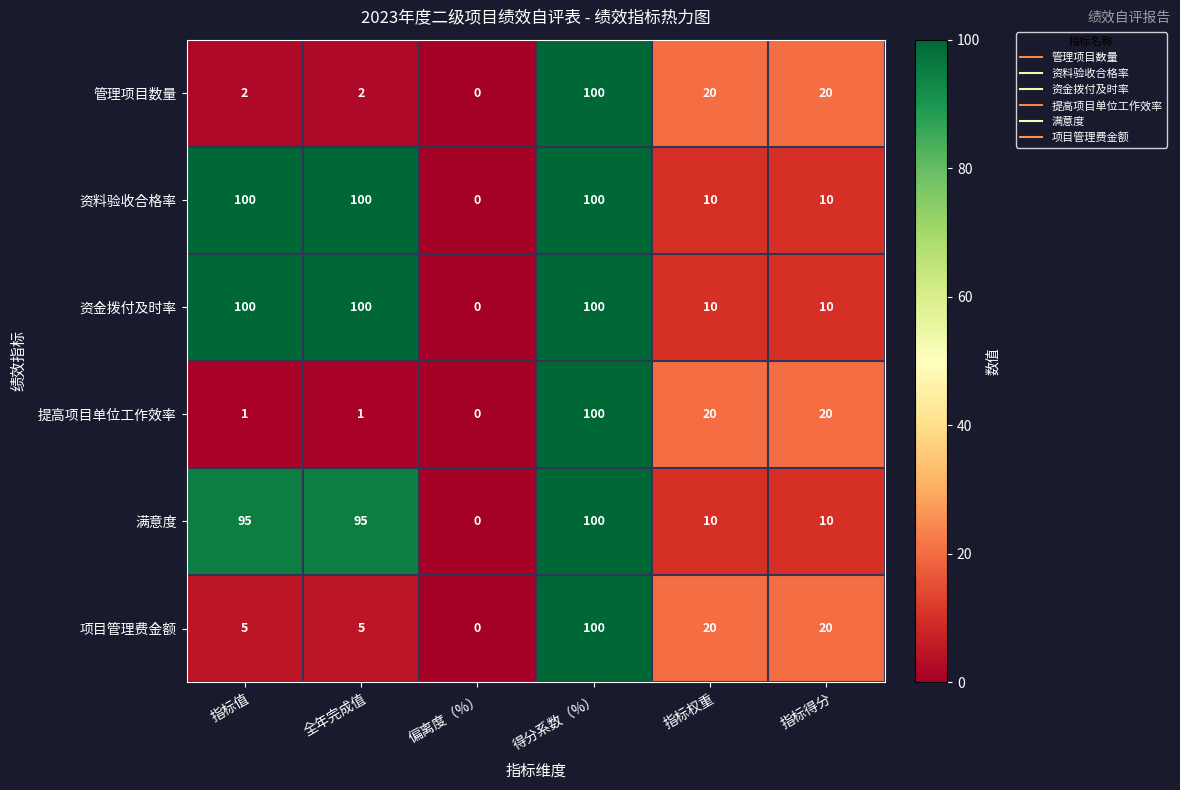

What is the maximum value shown in the chart?

100